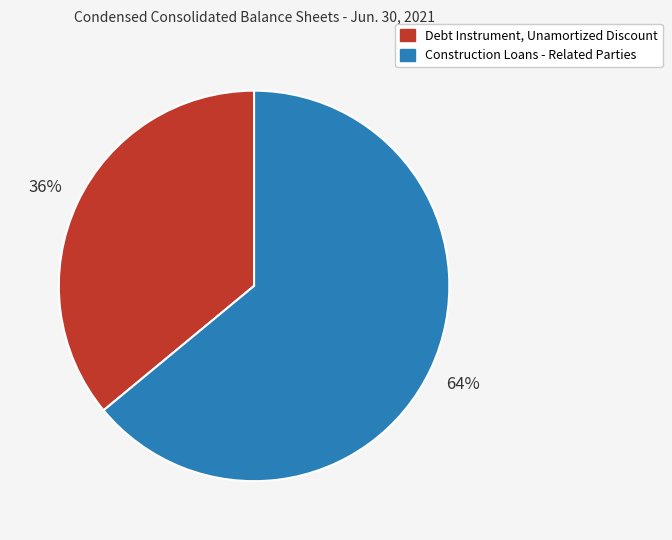

Which slice is the smallest?

Debt Instrument, Unamortized Discount